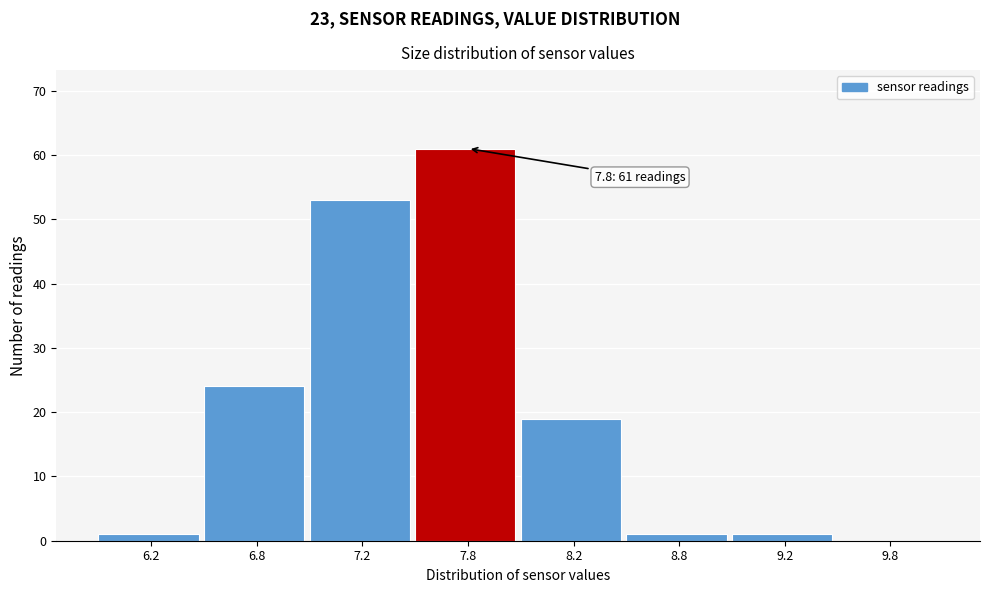

Reading left to right, transcribe all the data shown in this chart.

6.2=1	6.8=24	7.2=53	7.8=61	8.2=19	8.8=1	9.2=1	9.8=0